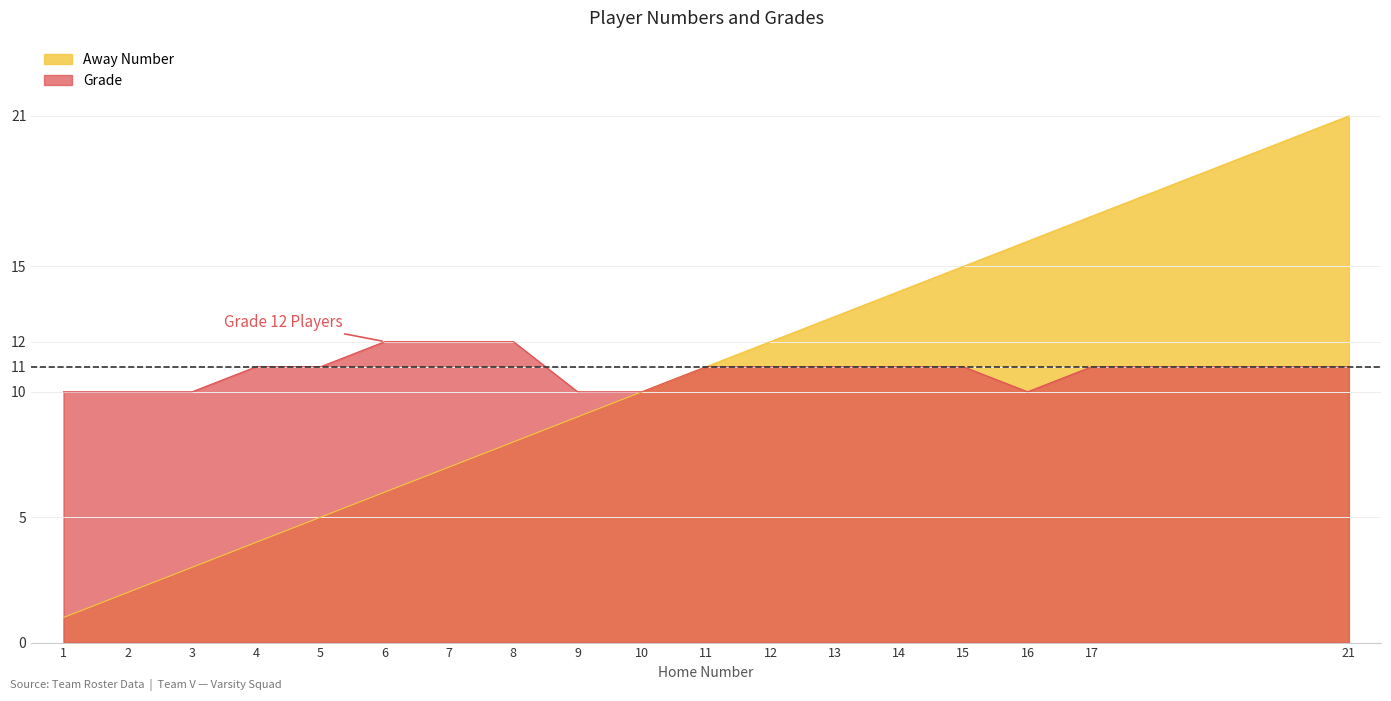

At which label is Away Number closest to 11?

11